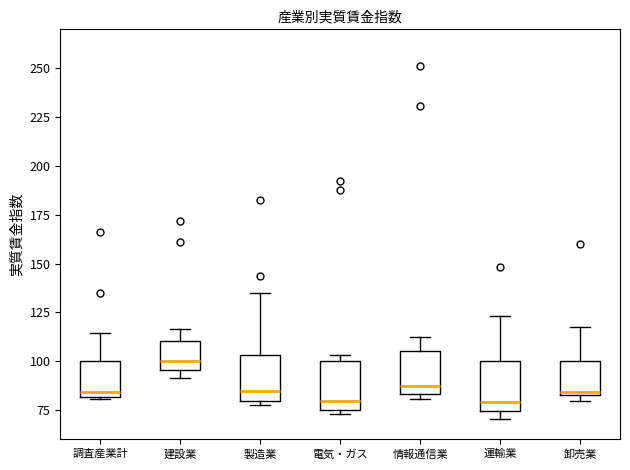

Reading left to right, transcribe this box plot: for each box, give where its median line is, the range the box spans, and where its two whiskers end, as read against the y-axis. The values are not printed on the chart, so give them approximately, as read against the axis.

調査産業計: median 85, box 80 to 100, whiskers 80 to 115
建設業: median 100, box 95 to 110, whiskers 90 to 115
製造業: median 85, box 80 to 105, whiskers 80 (just below the box's lower edge) to 135
電気・ガス: median 80, box 75 to 100, whiskers 75 (just below the box's lower edge) to 105
情報通信業: median 85 (just above the box's lower edge), box 85 to 105, whiskers 80 to 115
運輸業: median 80, box 75 to 100, whiskers 70 to 125
卸売業: median 85, box 85 to 100, whiskers 80 to 120